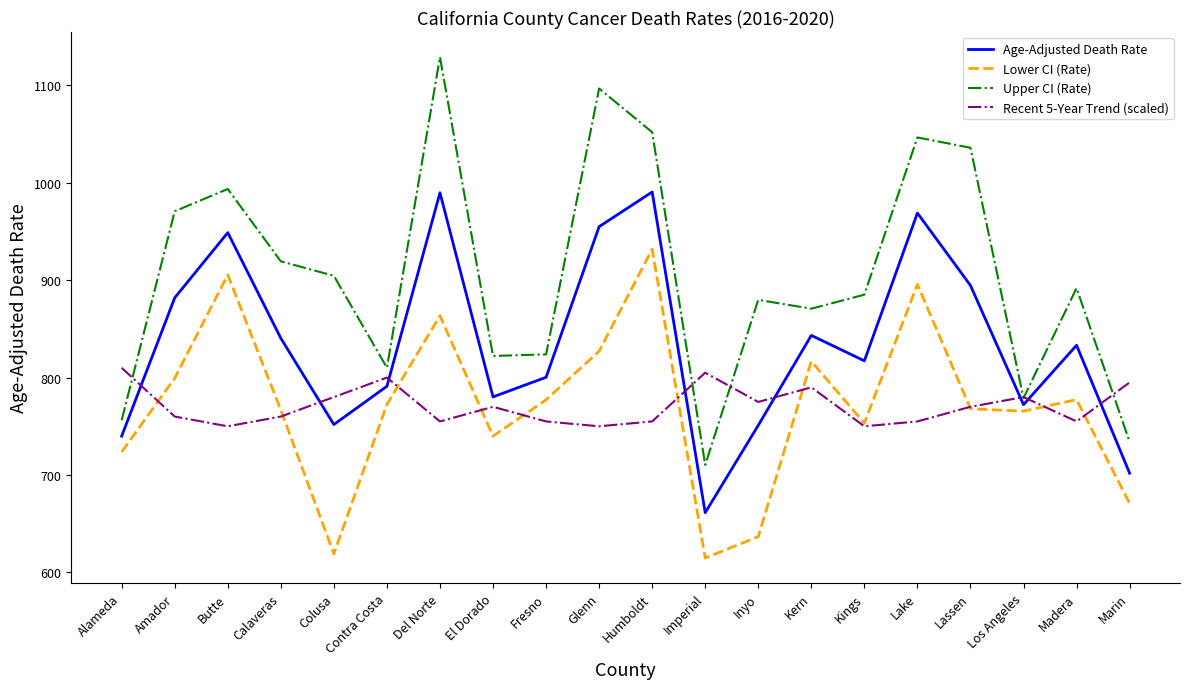

Which series changed the most between Calaveras and El Dorado?

Upper CI (Rate)